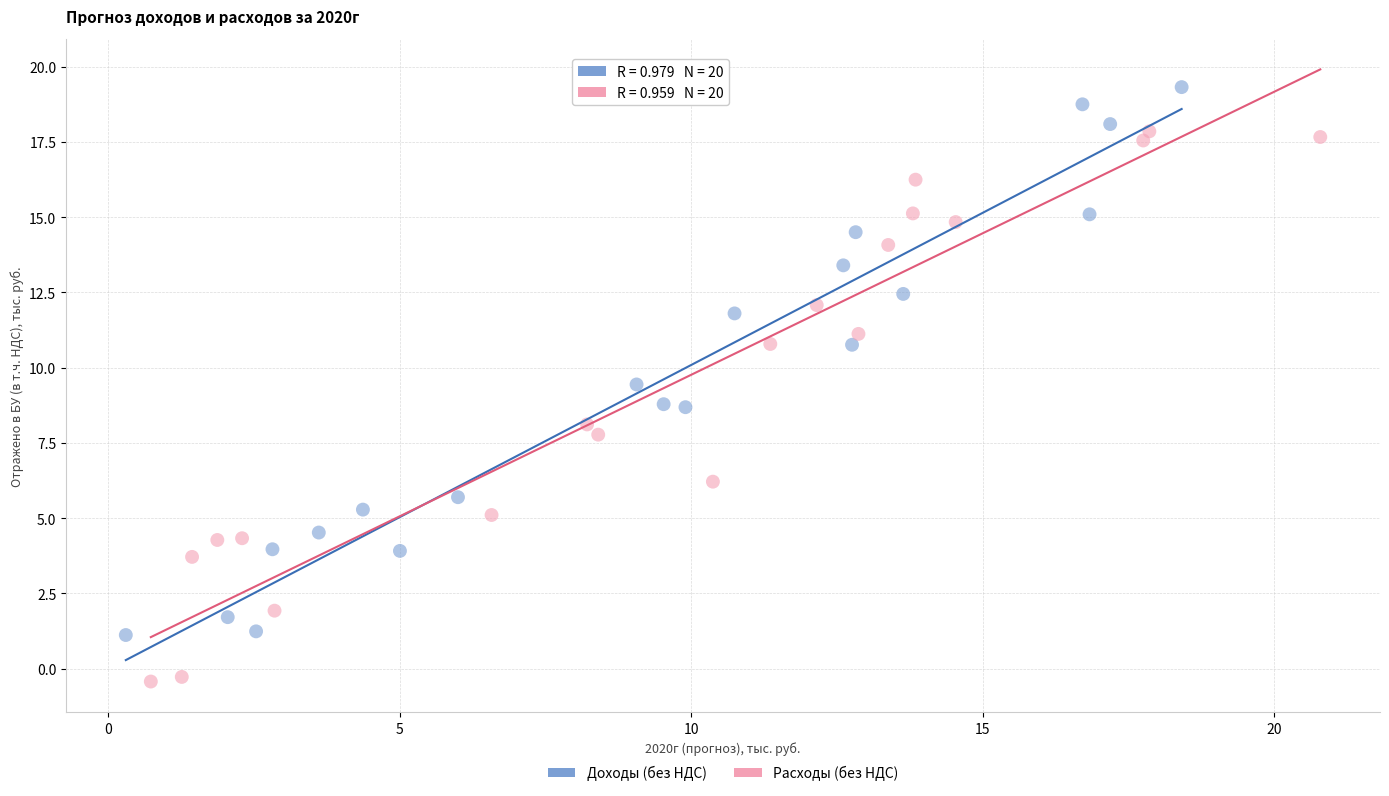

Which series reaches the minimum Y coordinate?

Расходы (без НДС)